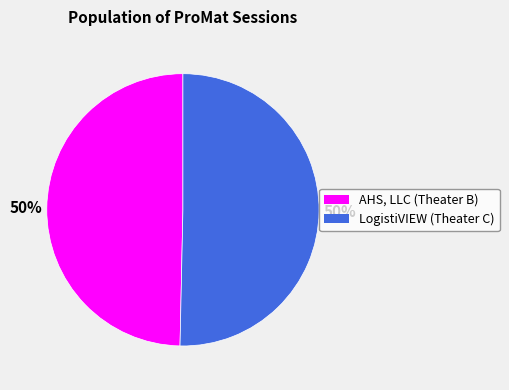

True or false: AHS, LLC (Theater B) accounts for 50% of the total.

True